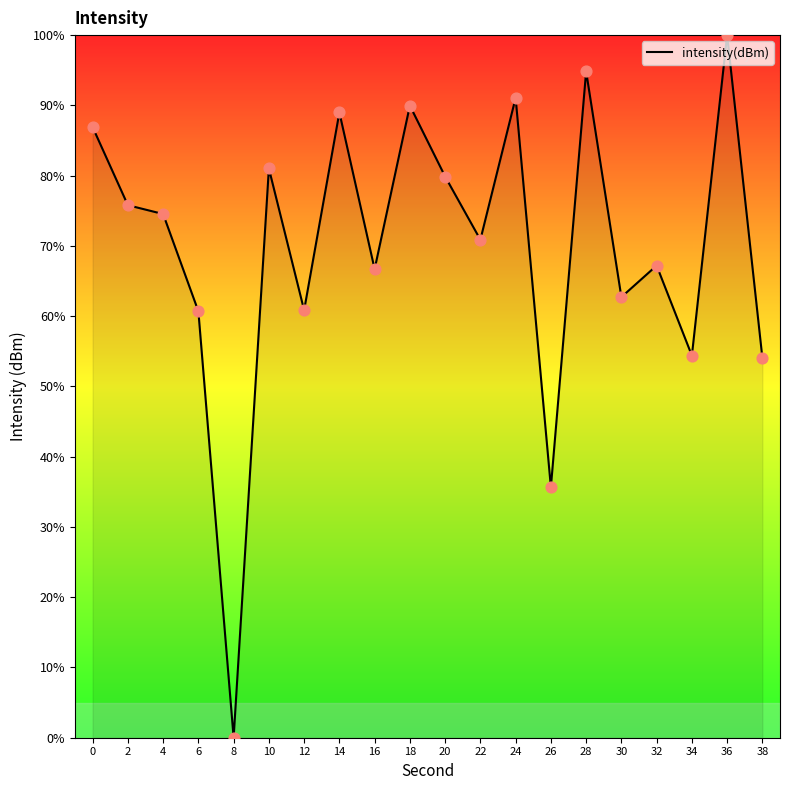

What is the ratio of the value at 36 to the value at 0?

1.2